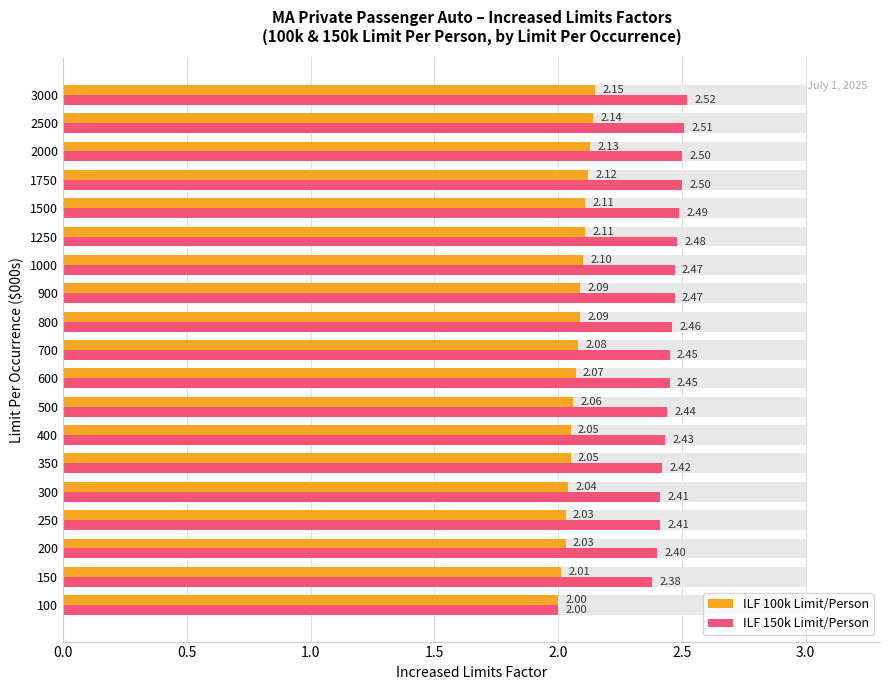

Which series has the widest spread of values?

ILF 150k Limit/Person